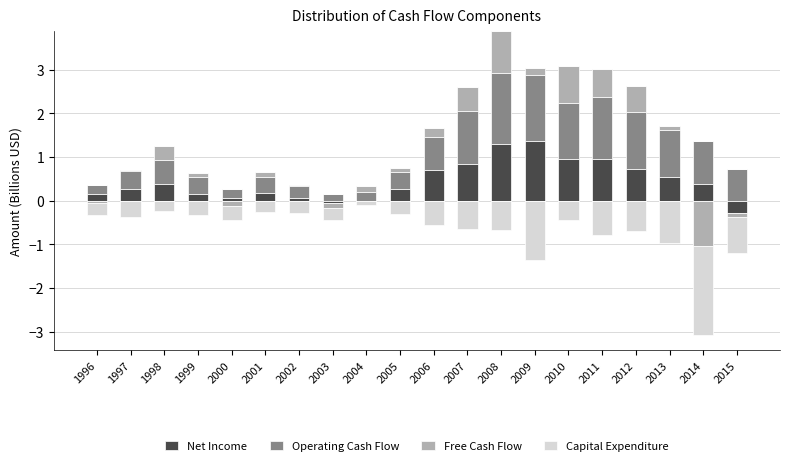

Is the value of Operating Cash Flow at 2010 greater than the value of Net Income at 2004?

Yes